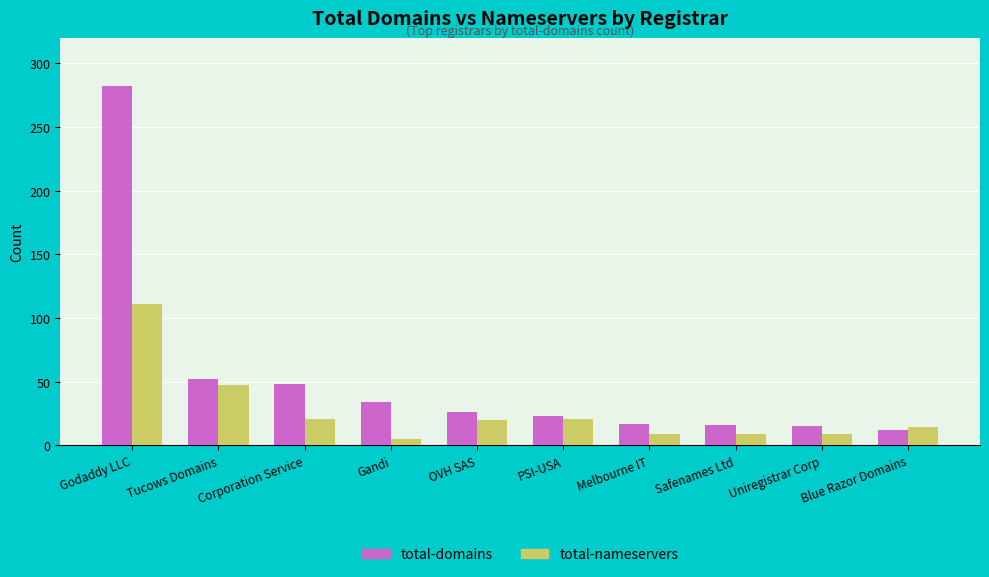

What is the label of the 3rd bar from the left?

Corporation Service